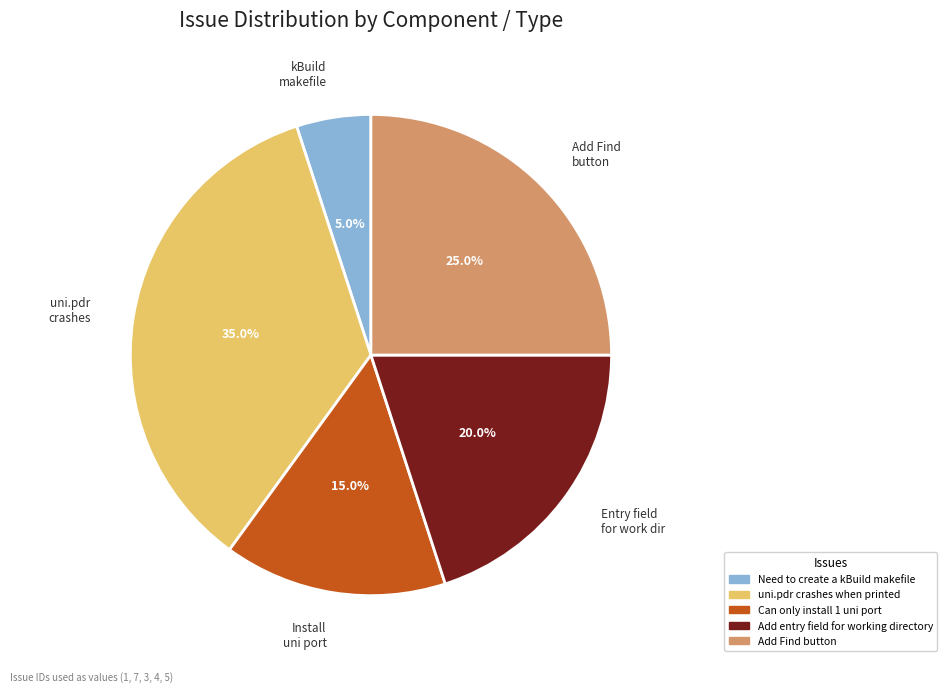

How many segments does this pie chart have?

5